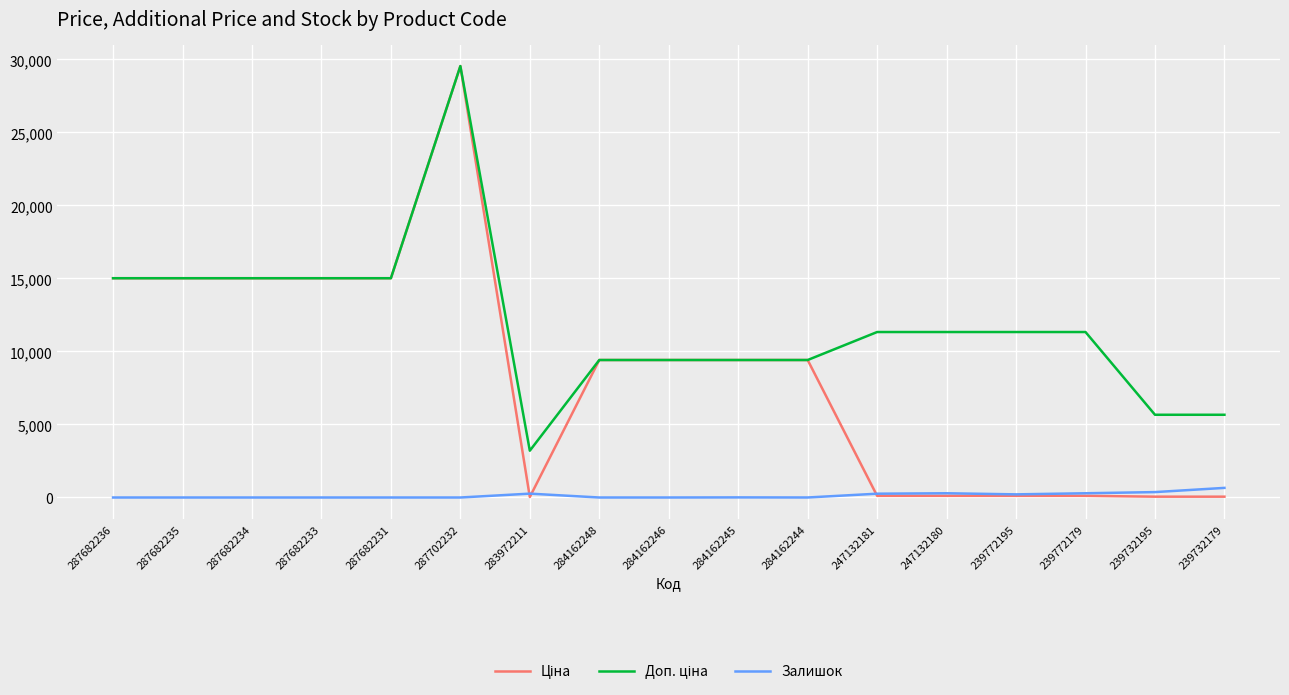

How many categories are shown in the chart?

17